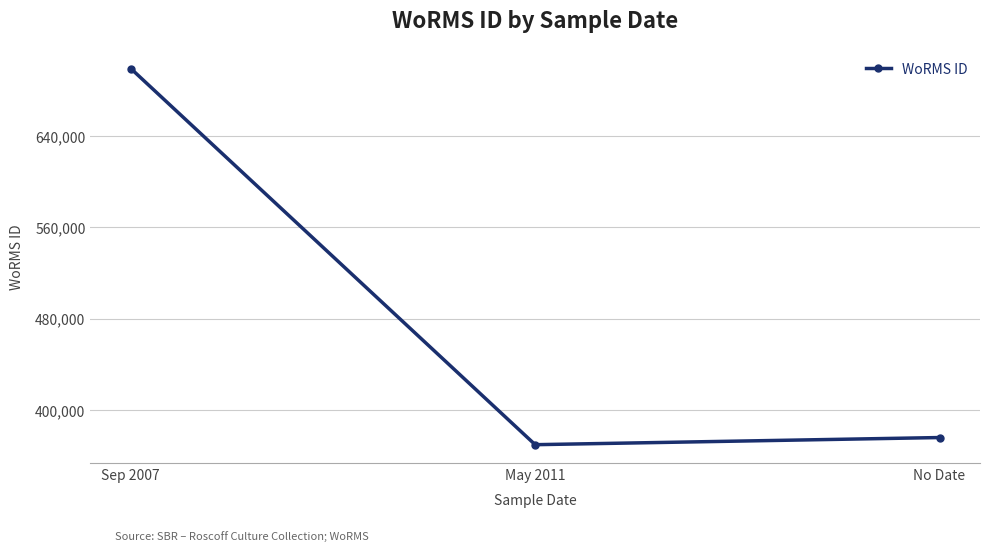

The chart shows a value of 984241 at Sep 2007. True or false?

False